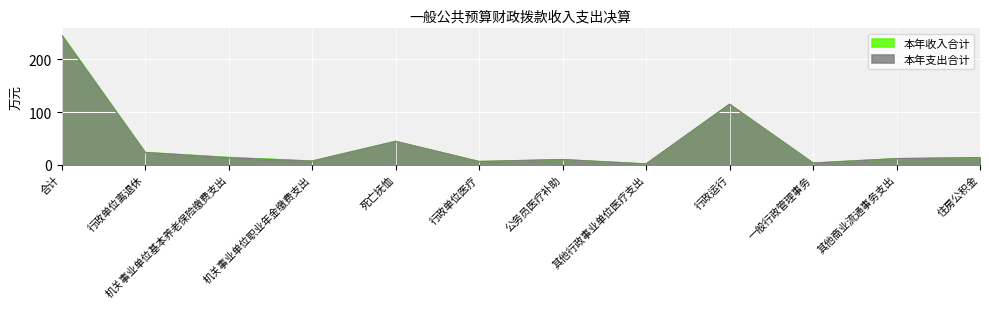

Rank the series by their maximum value, from lowest to highest.

本年支出合计, 本年收入合计